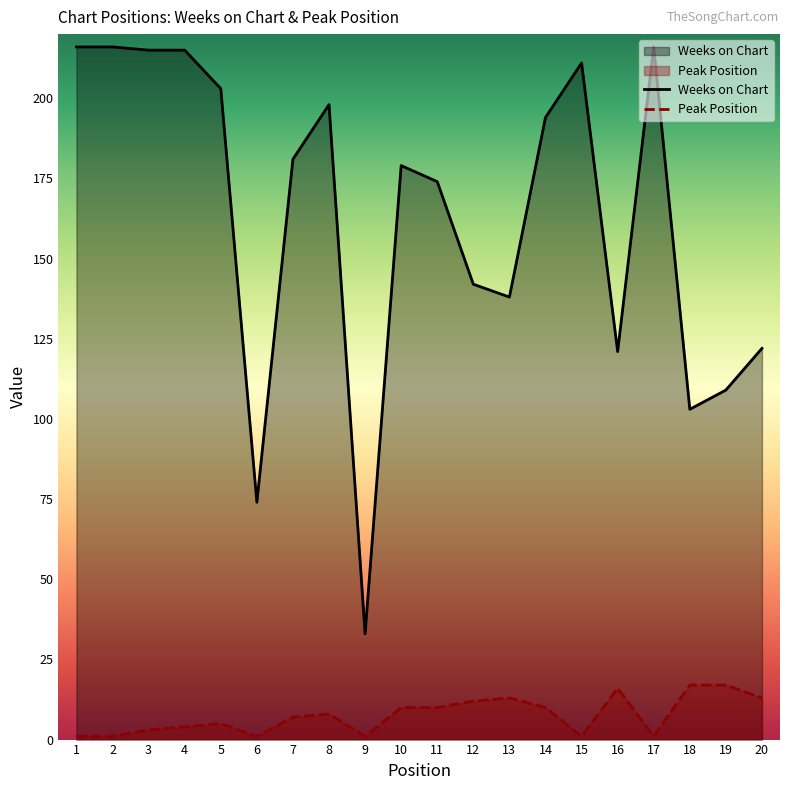

Reading left to right, extract all data points from this chart.

Weeks on Chart: 1=216	2=216	3=215	4=215	5=203	6=74	7=181	8=198	9=33	10=179	11=174	12=142	13=138	14=194	15=211	16=121	17=216	18=103	19=109	20=122
Peak Position: 1=1	2=1	3=3	4=4	5=5	6=1	7=7	8=8	9=1	10=10	11=10	12=12	13=13	14=10	15=1	16=16	17=1	18=17	19=17	20=13